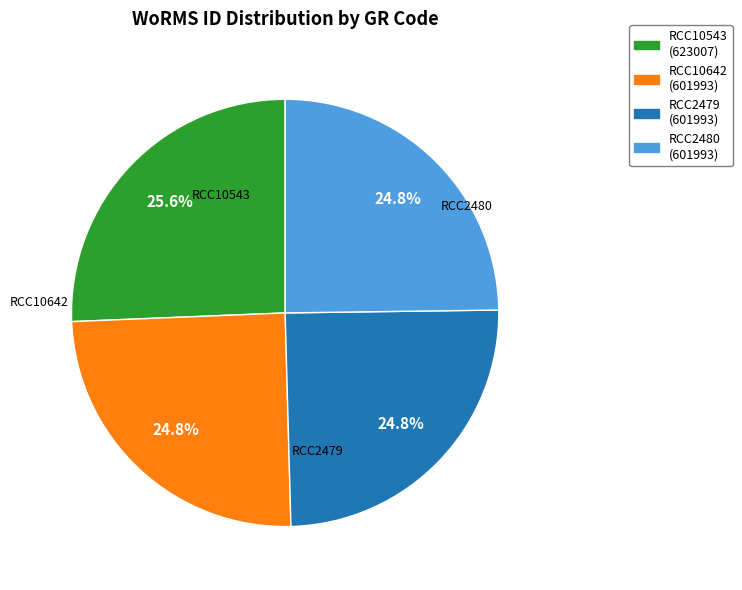

Combined, what portion of the pie is RCC10642 and RCC2480?

49.6%